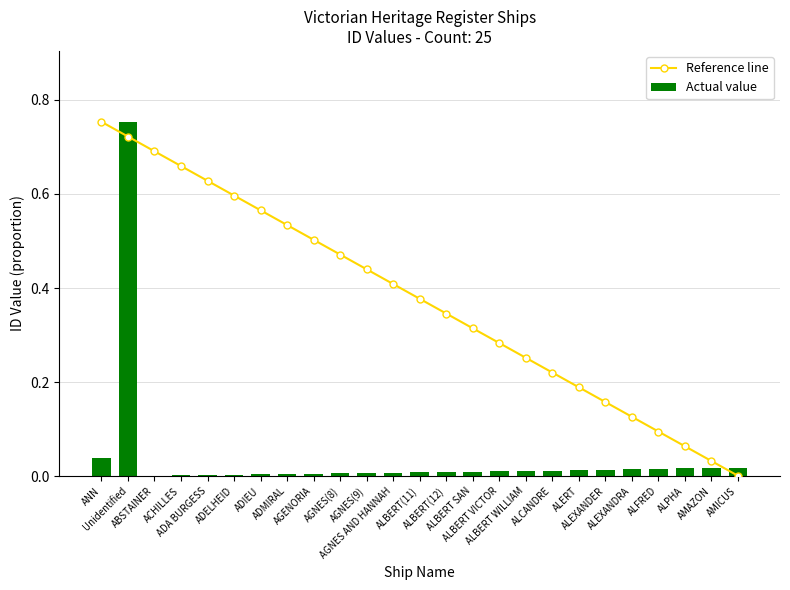

What value does the Reference line series have at ABSTAINER?

0.7